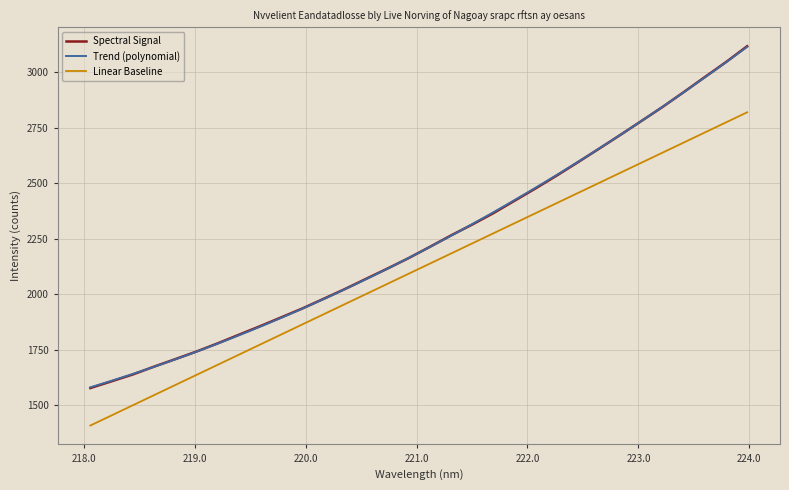

What is the smallest value displayed?

1577.9